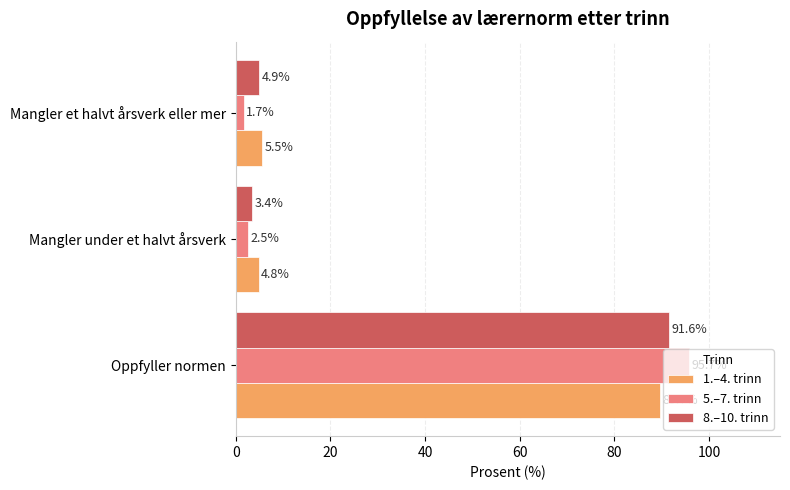

Where is 1.–4. trinn nearest to the value 47?

Mangler et halvt årsverk eller mer